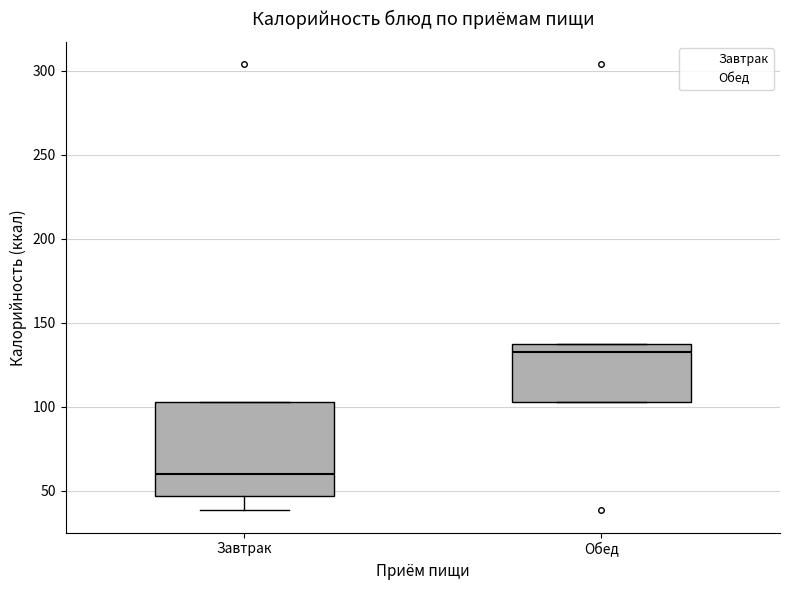

Reading left to right, read every box against the y-axis: the position of its median line, the range the box covers, and the ends of its whiskers. The values are not printed on the chart, so give them approximately, as read against the axis.

Завтрак: median 60, box 45 to 105, whiskers 40 to 105
Обед: median 135 (just below the box's upper edge), box 105 to 135, whiskers 105 to 135